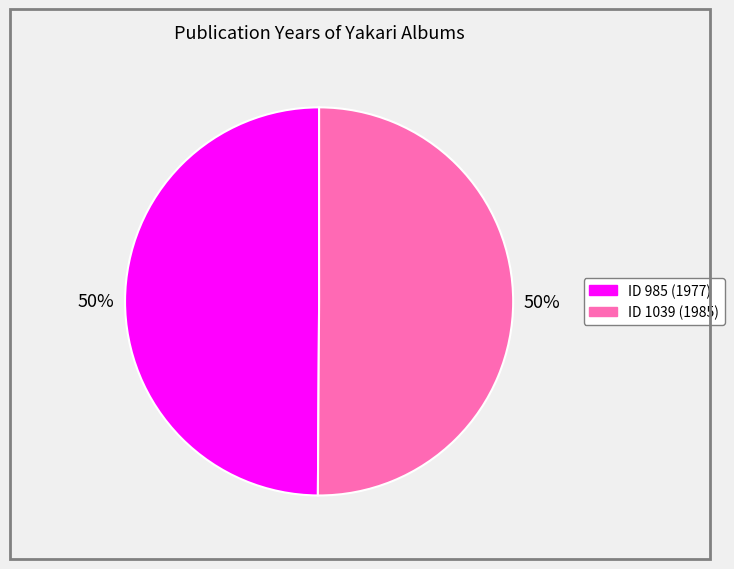

To the nearest percent, what is the average slice percentage?

50%